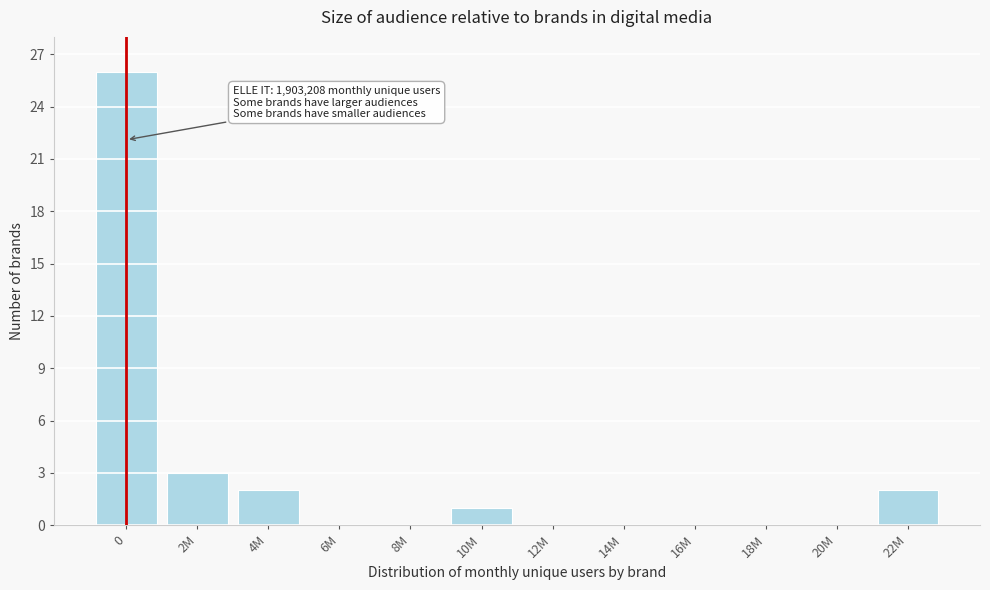

Reading left to right, extract all data points from this chart.

0=26	2M=3	4M=2	6M=0	8M=0	10M=1	12M=0	14M=0	16M=0	18M=0	20M=0	22M=2